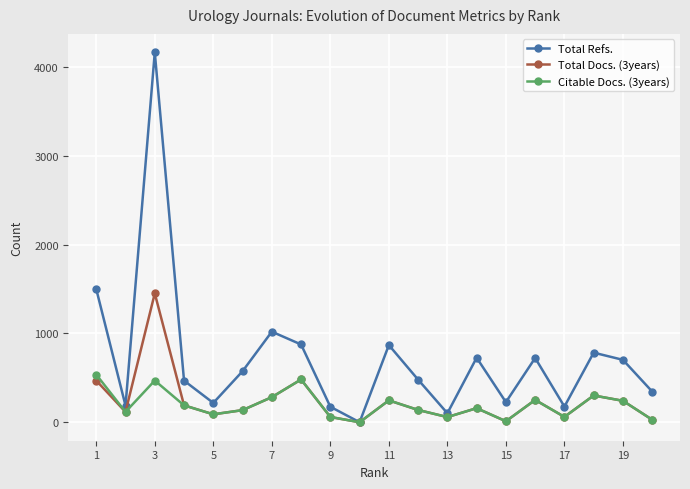

Which series has the widest spread of values?

Total Refs.